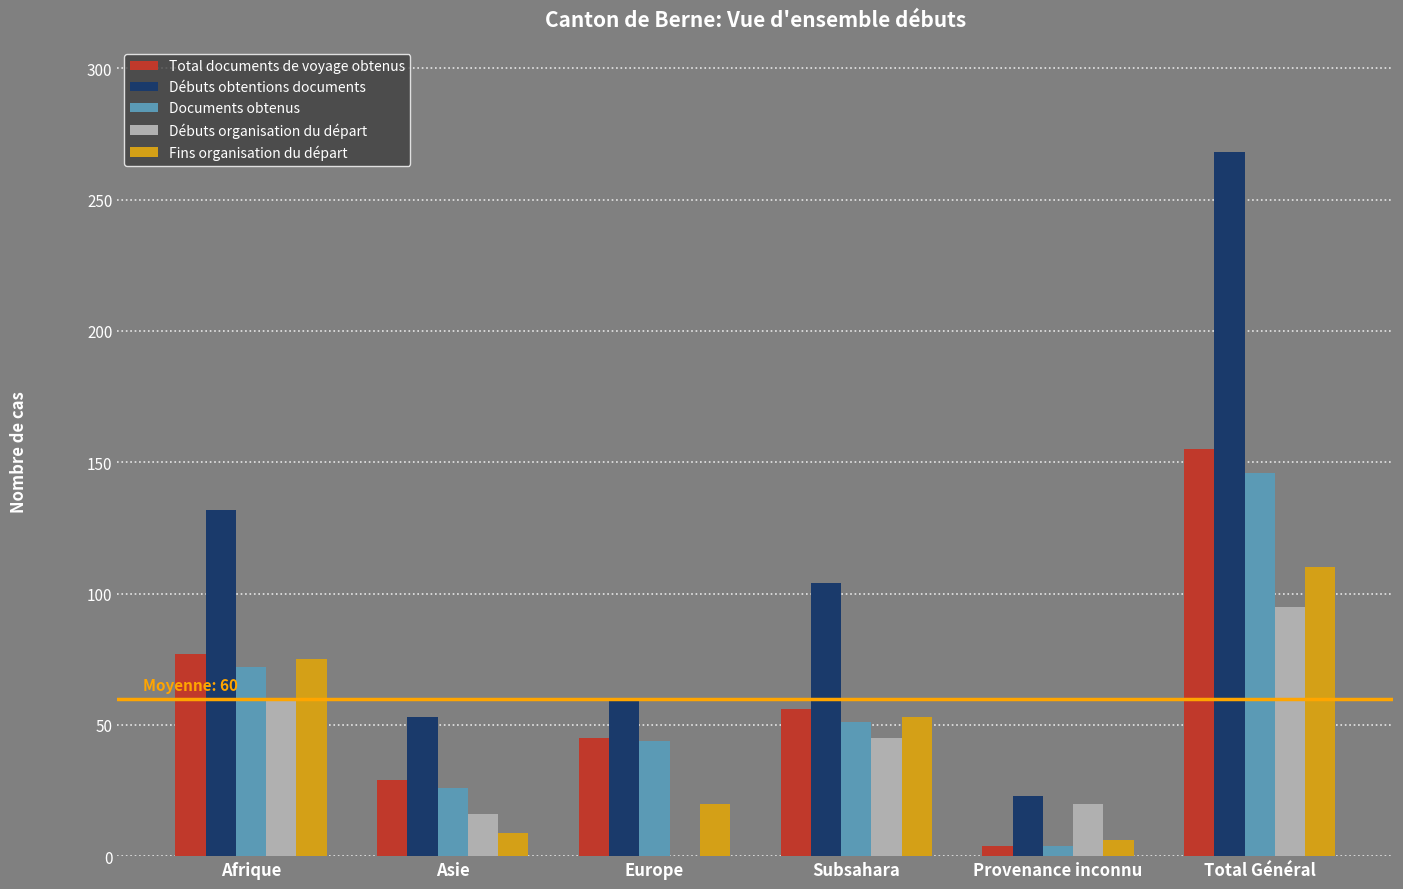

Reading left to right, transcribe all the data shown in this chart.

Total documents de voyage obtenus: Afrique=77	Asie=29	Europe=45	Subsahara=56	Provenance inconnu=4	Total Général=155
Débuts obtentions documents: Afrique=132	Asie=53	Europe=59	Subsahara=104	Provenance inconnu=23	Total Général=268
Documents obtenus: Afrique=72	Asie=26	Europe=44	Subsahara=51	Provenance inconnu=4	Total Général=146
Débuts organisation du départ: Afrique=59	Asie=16	Europe=0	Subsahara=45	Provenance inconnu=20	Total Général=95
Fins organisation du départ: Afrique=75	Asie=9	Europe=20	Subsahara=53	Provenance inconnu=6	Total Général=110